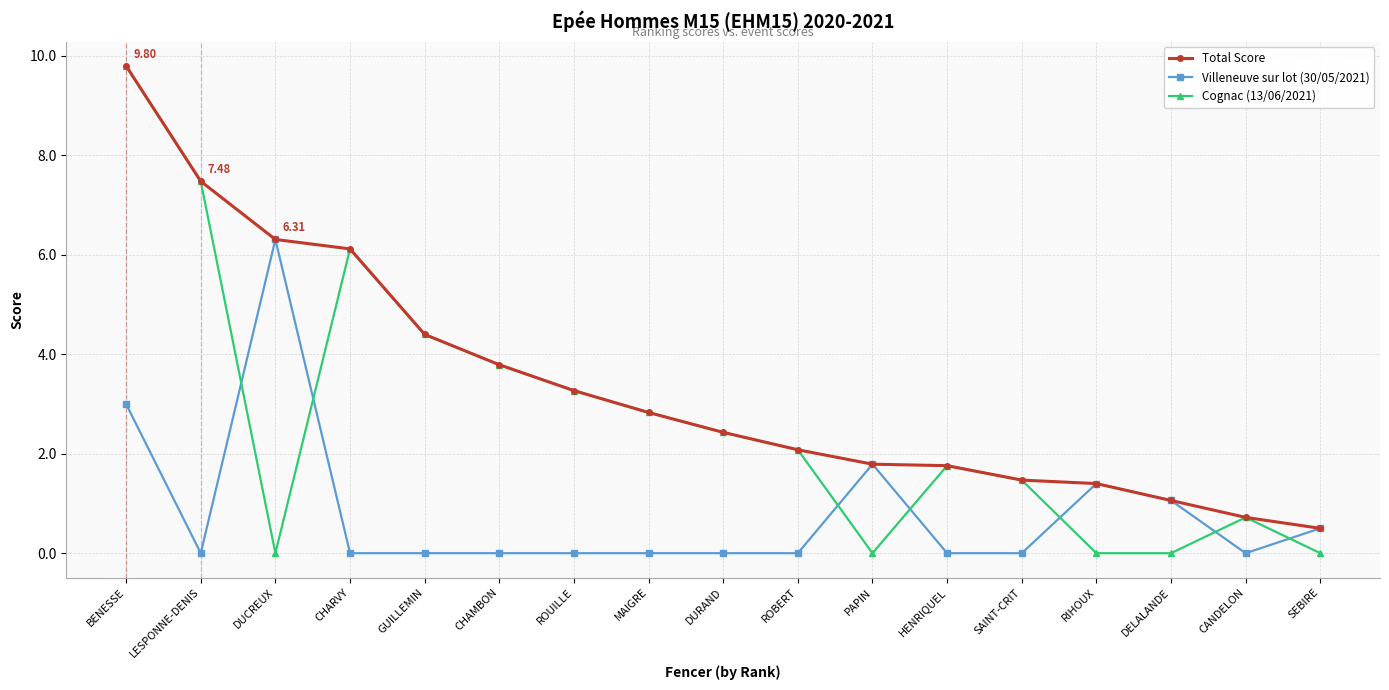

What is the label of the 16th point from the right?

LESPONNE-DENIS